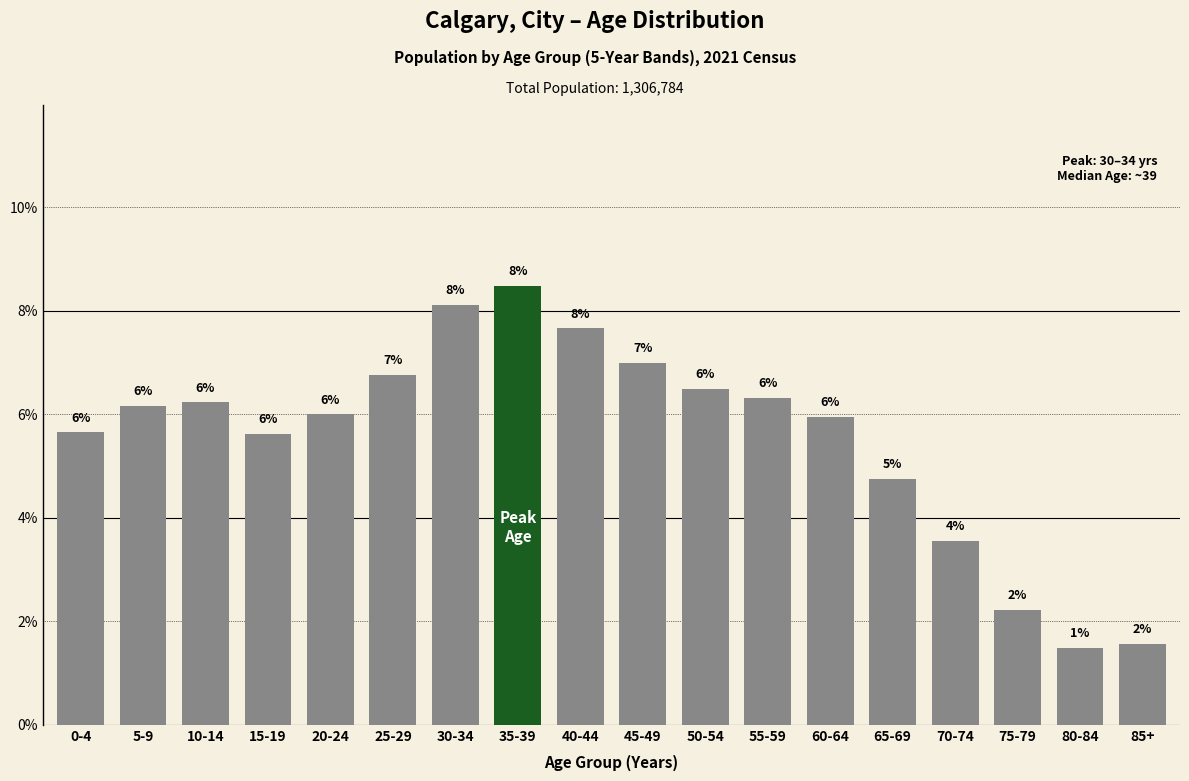

What is the sum of all values?

100.0